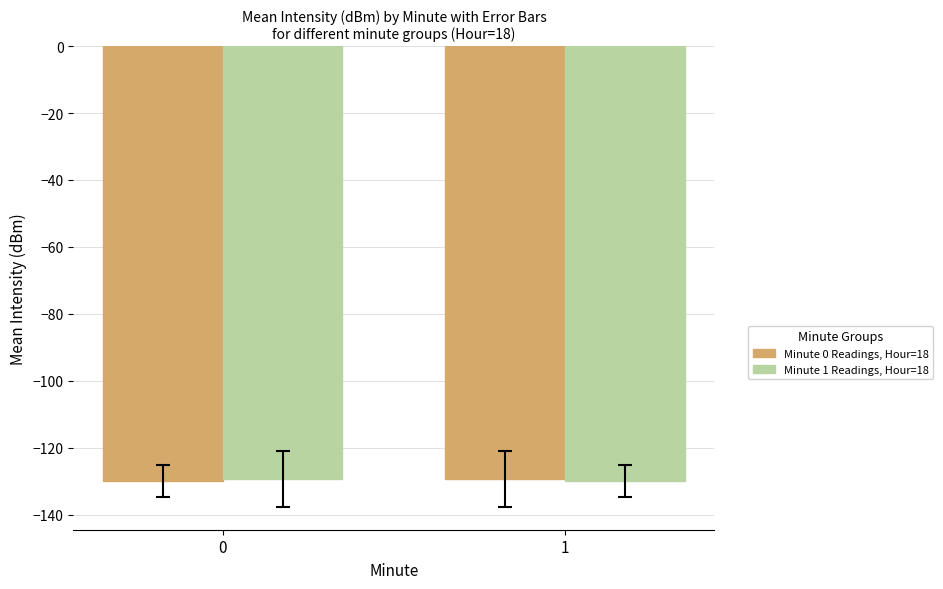

What is the spread (max minus min) of values at 1?

0.6